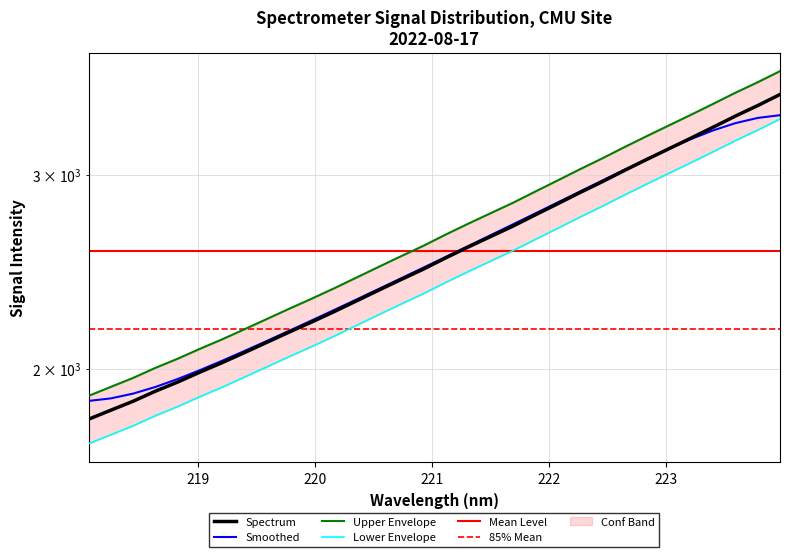

True or false: the data shows 1375.5 at 223.408.

False